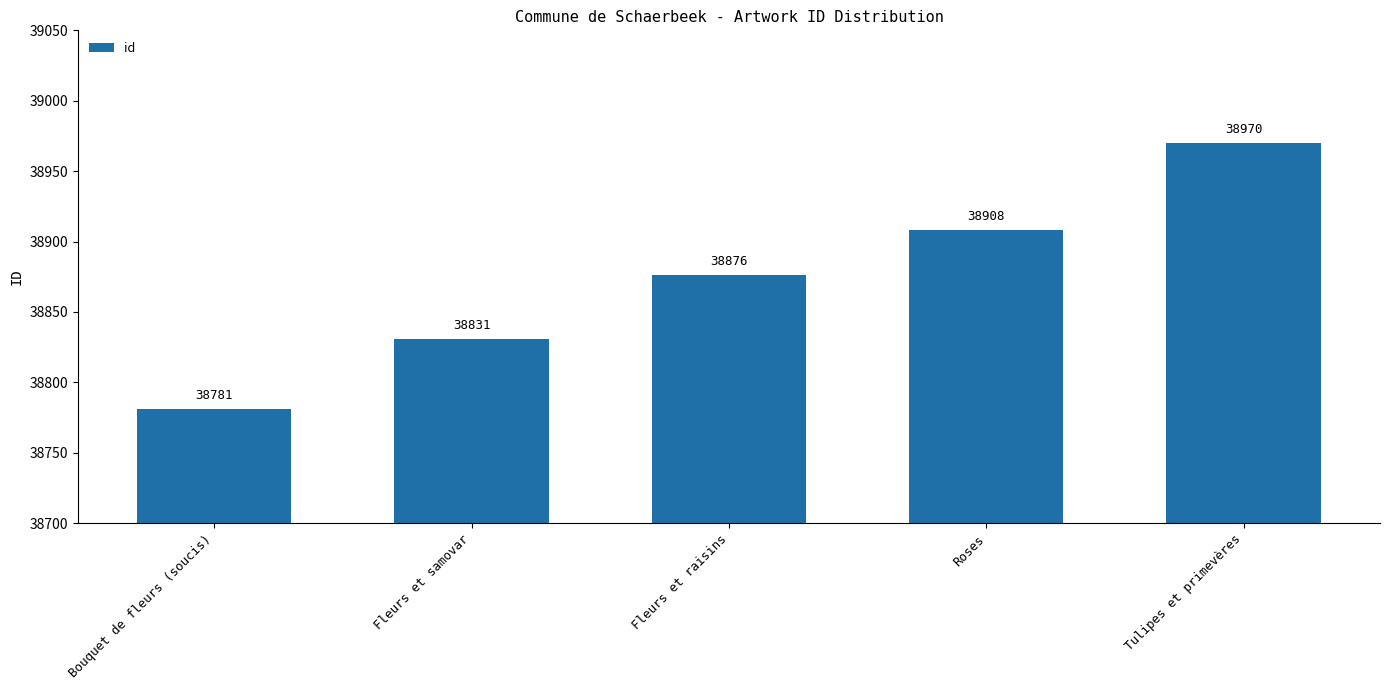

True or false: the data shows 38970 at Tulipes et primevères.

True